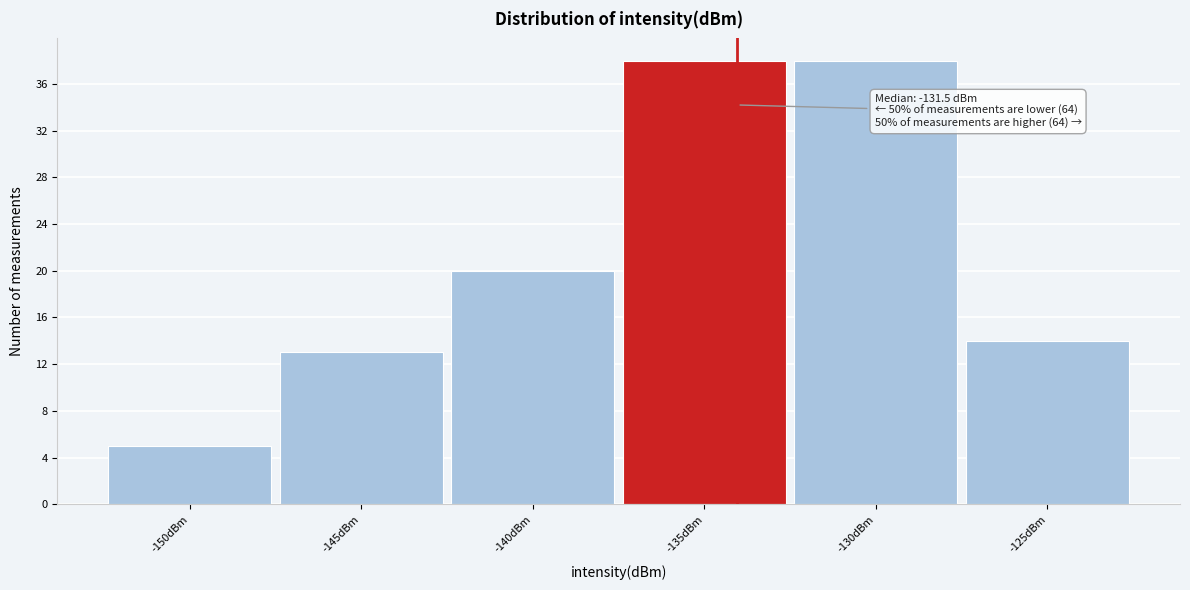

Reading left to right, extract all data points from this chart.

5	13	20	38	38	14